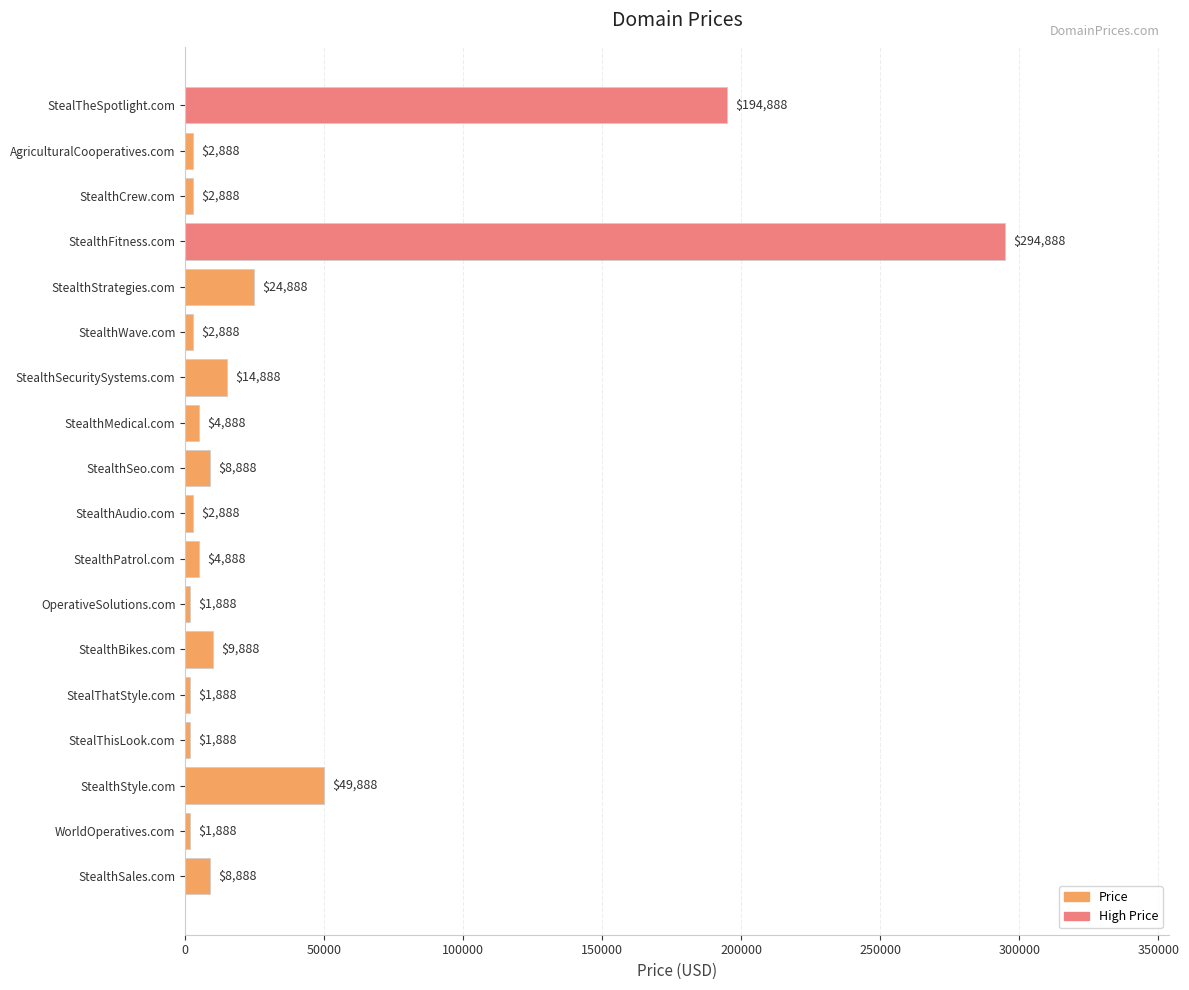

Reading top to bottom, transcribe all the data shown in this chart.

194888	2888	2888	294888	24888	2888	14888	4888	8888	2888	4888	1888	9888	1888	1888	49888	1888	8888